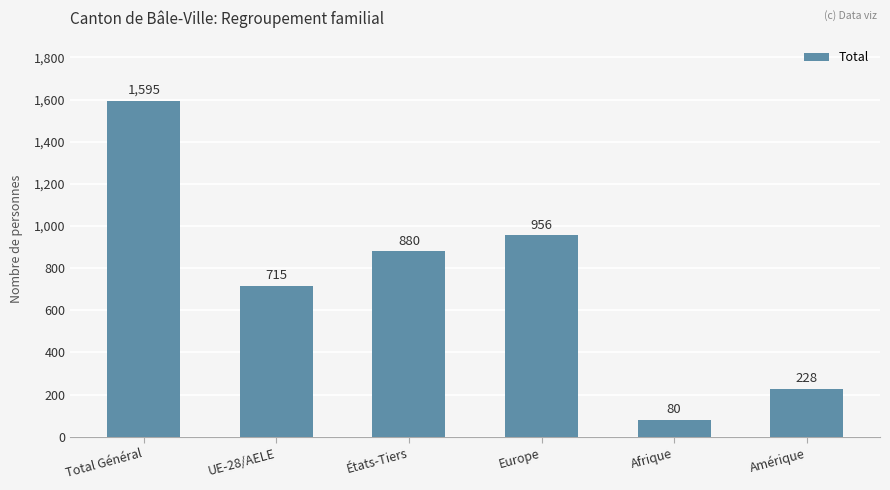

What is the ratio of the value at Total Général to the value at Amérique?

7.0